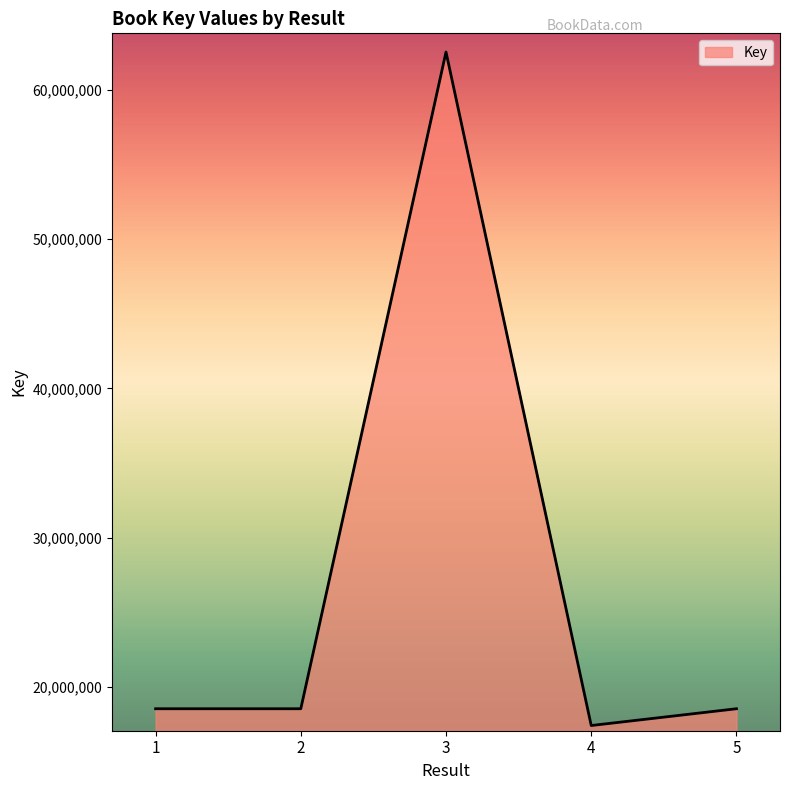

Which label corresponds to the largest value in the chart?

3